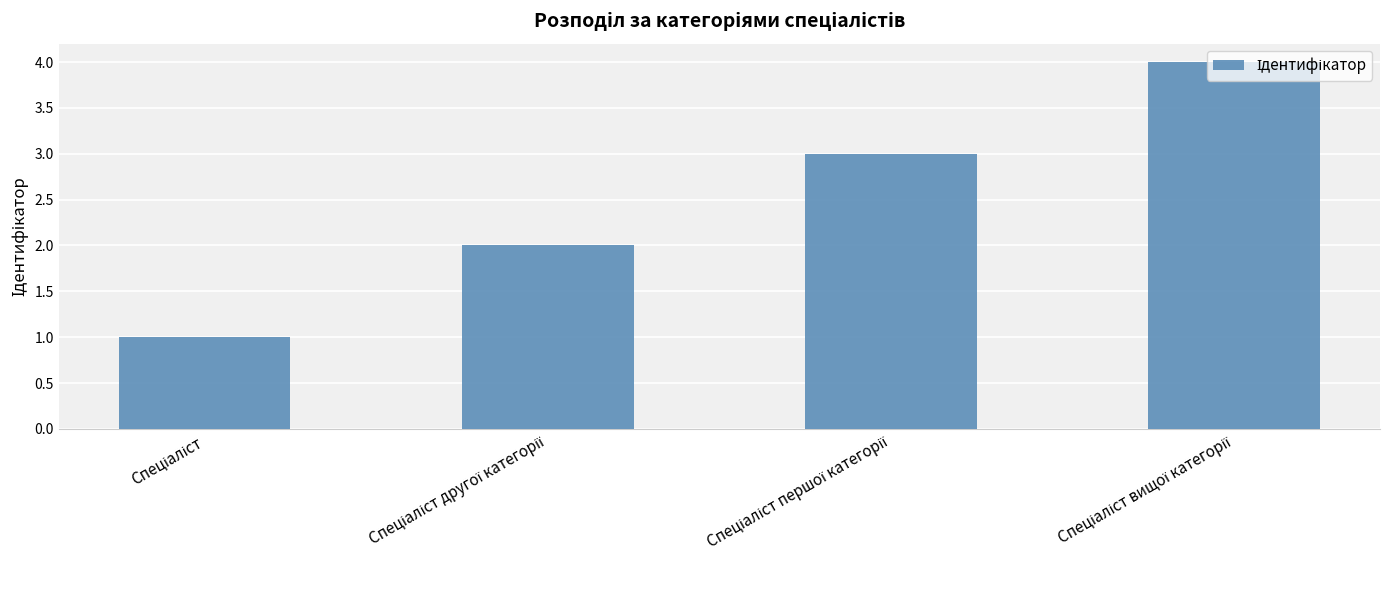

What is the maximum value shown in the chart?

4